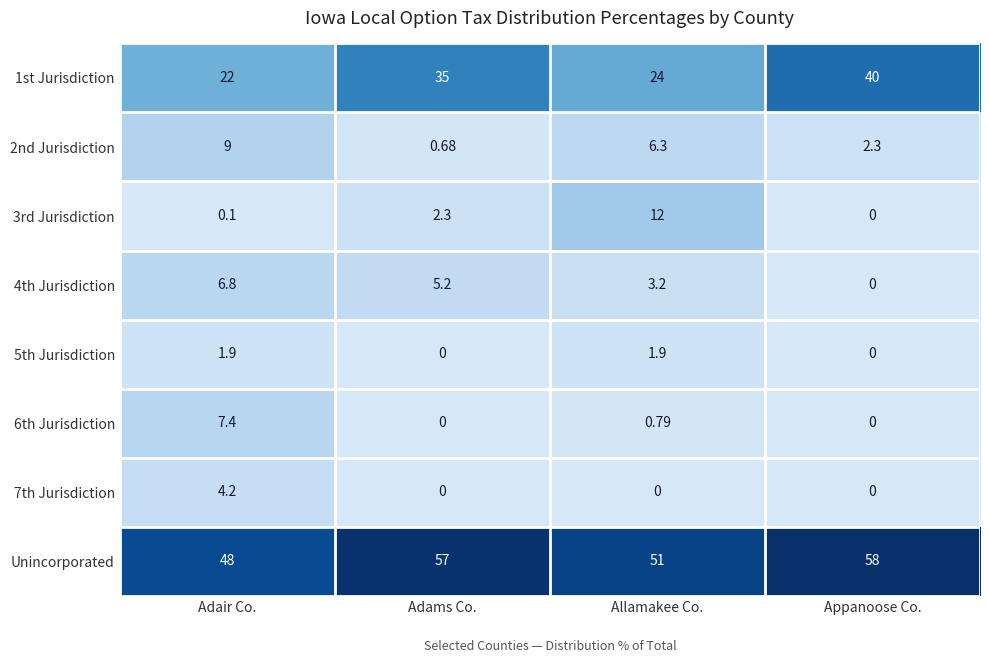

Which label corresponds to the largest value in the chart?

Appanoose Co.